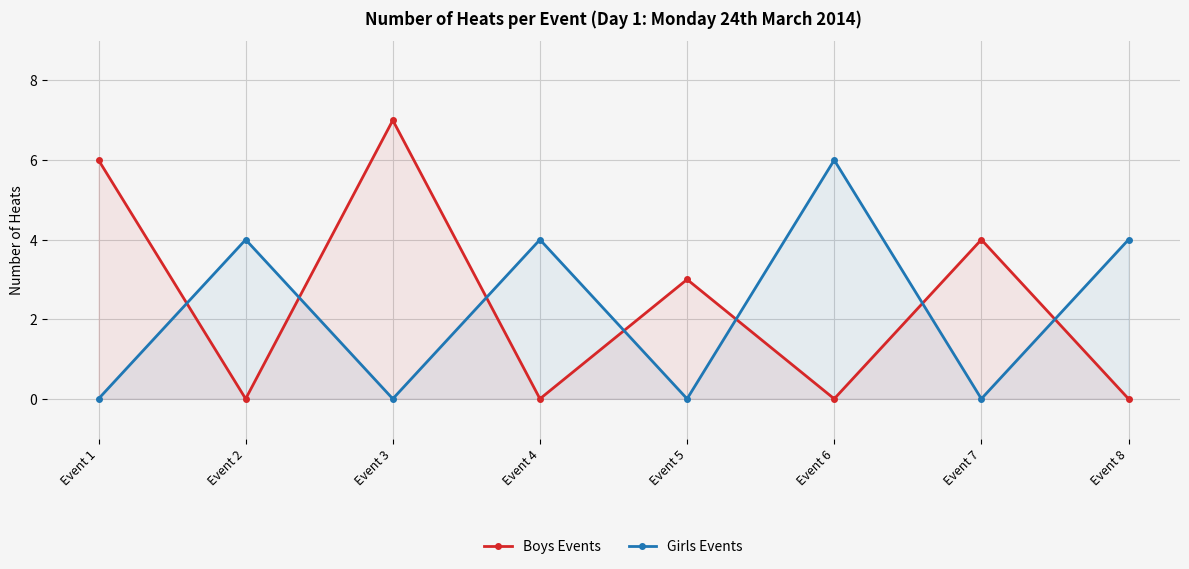

Reading left to right, extract all data points from this chart.

Boys Events: 6	0	7	0	3	0	4	0
Girls Events: 0	4	0	4	0	6	0	4